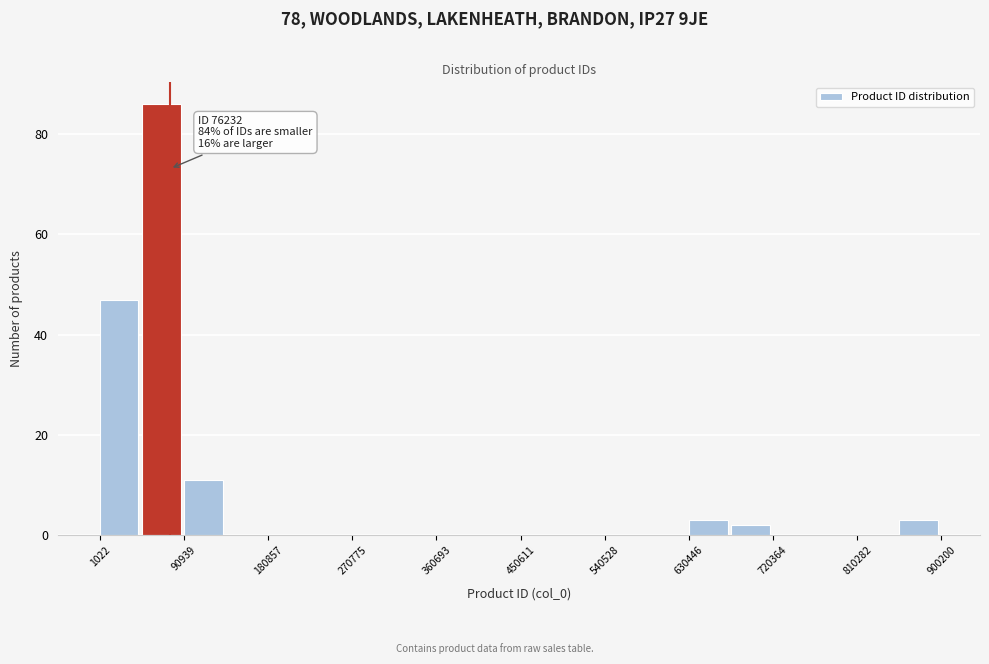

Over which range of the x-axis is the bar tallest?

50000 to 90000